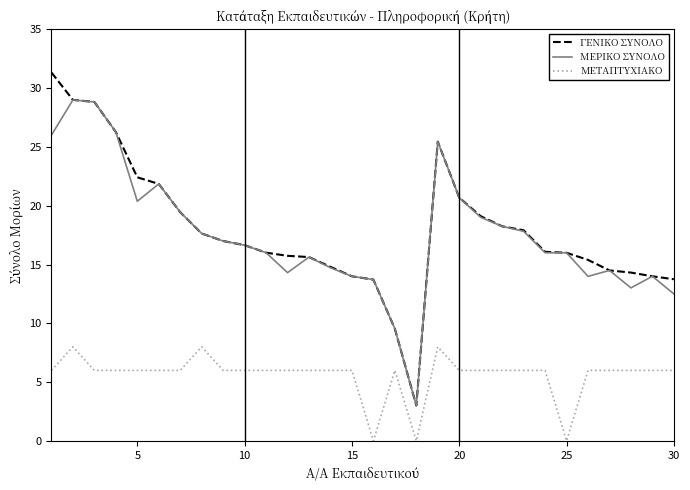

What is the maximum value shown in the chart?

31.3